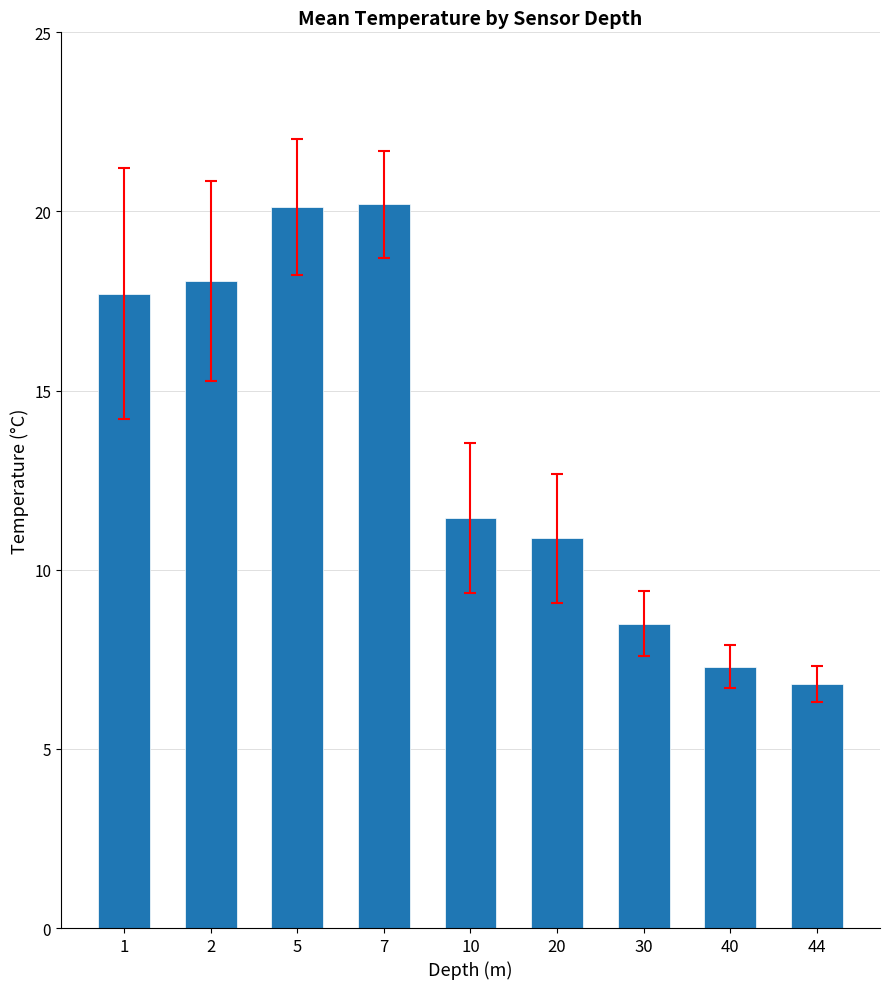

The chart shows a value of 20.2 at 7. True or false?

True